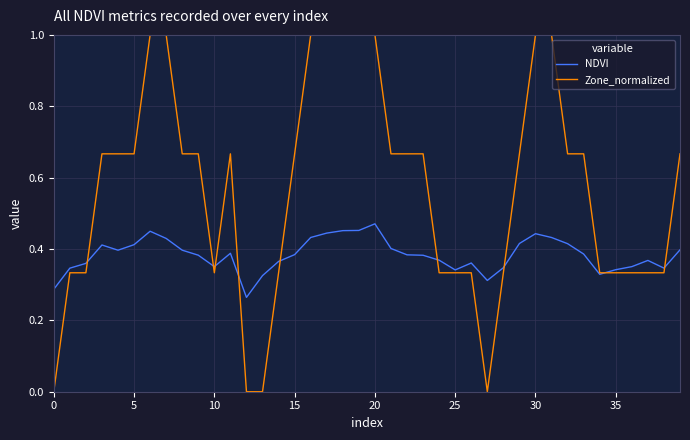

True or false: Zone_normalized has more than 0 interior local peaks.

True